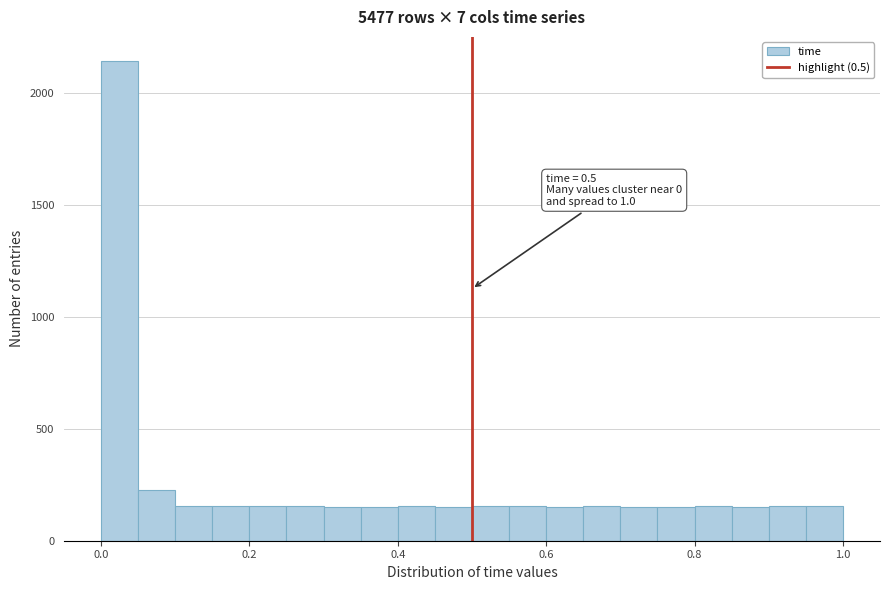

Around what value on the x-axis is the tallest bar? Give the approximate position of its centre, as read against the axis.

0.02